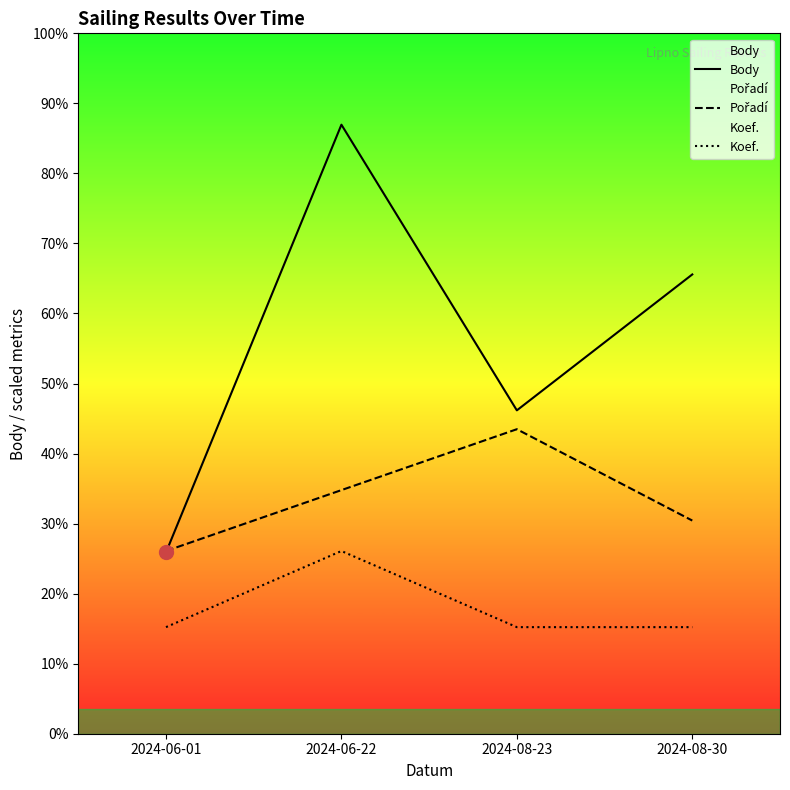

The Koef. series shows 415.6 at 2024-06-01. True or false?

True